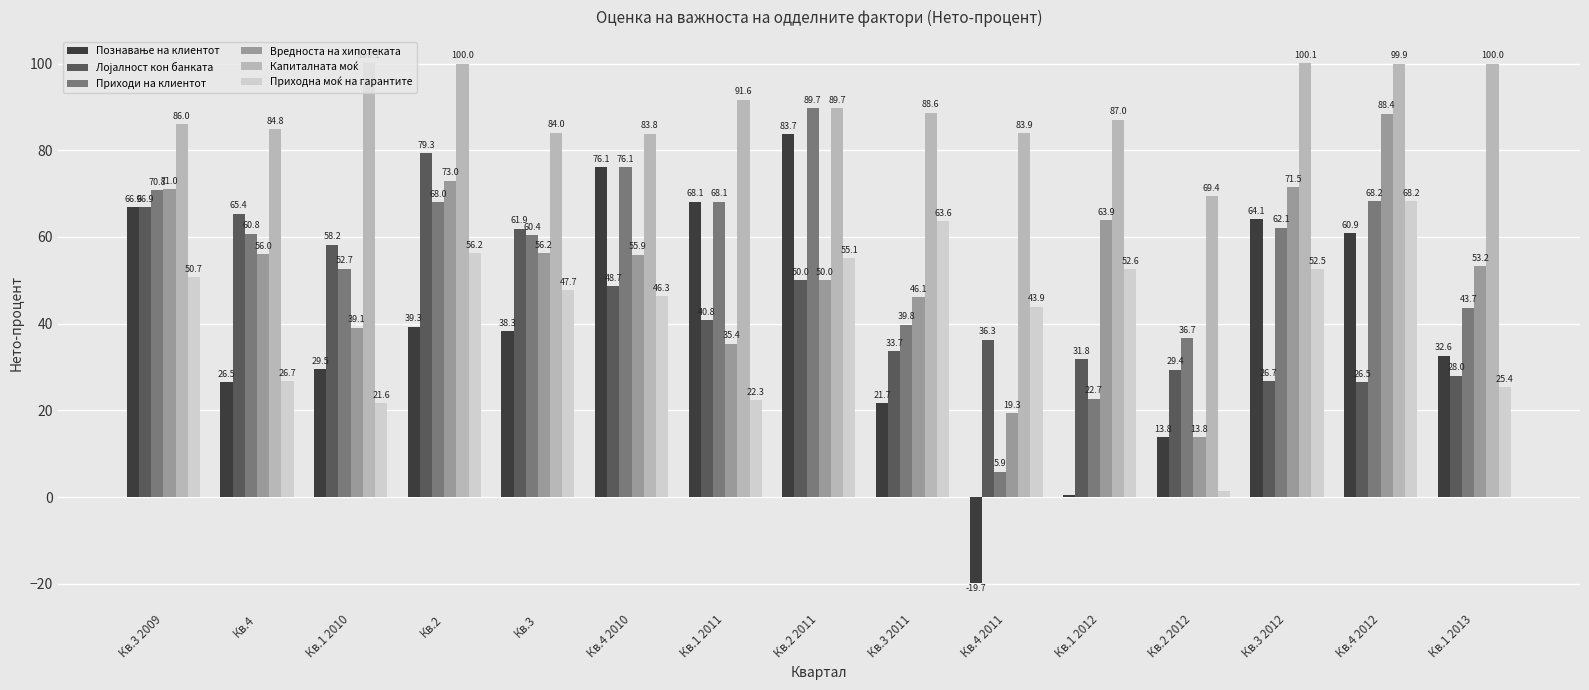

Rank the categories by Приходи на клиентот value from lowest to highest.

Кв.4 2011, Кв.1 2012, Кв.2 2012, Кв.3 2011, Кв.1 2013, Кв.1 2010, Кв.3, Кв.4, Кв.3 2012, Кв.2, Кв.1 2011, Кв.4 2012, Кв.3 2009, Кв.4 2010, Кв.2 2011